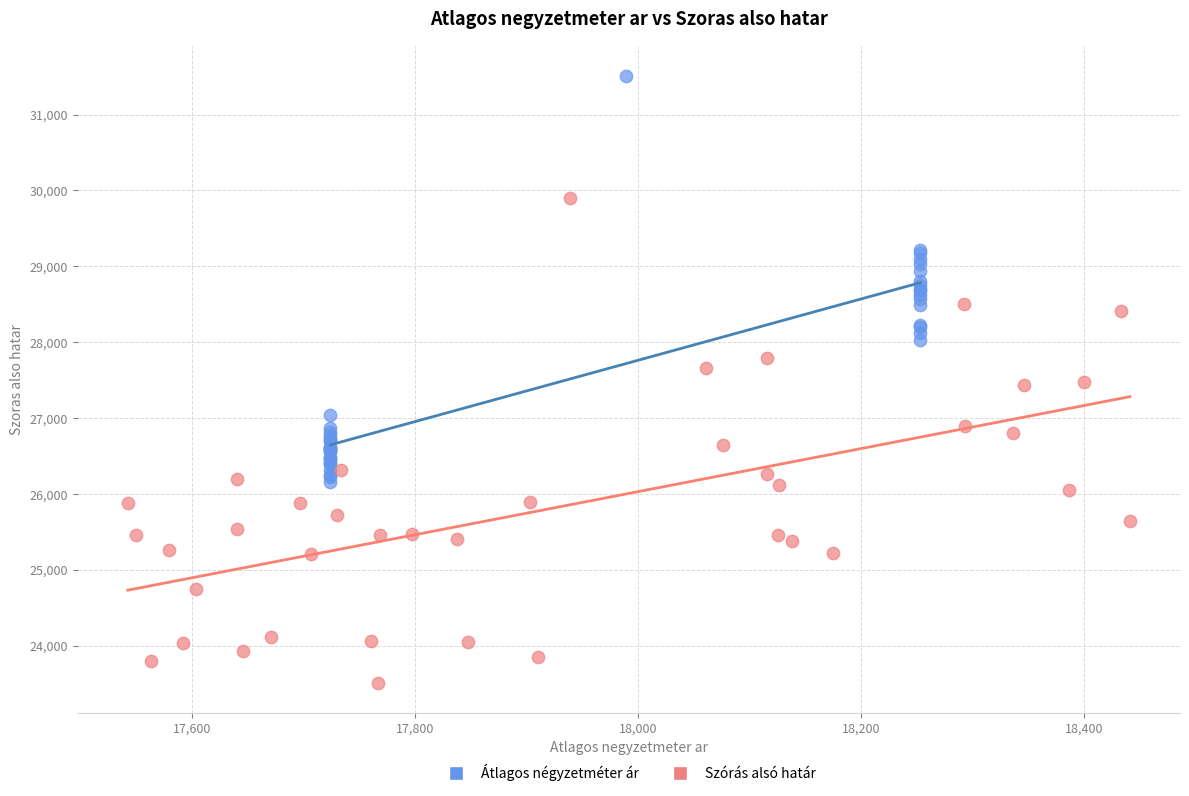

Which series contains the highest Y value?

Átlagos négyzetméter ár